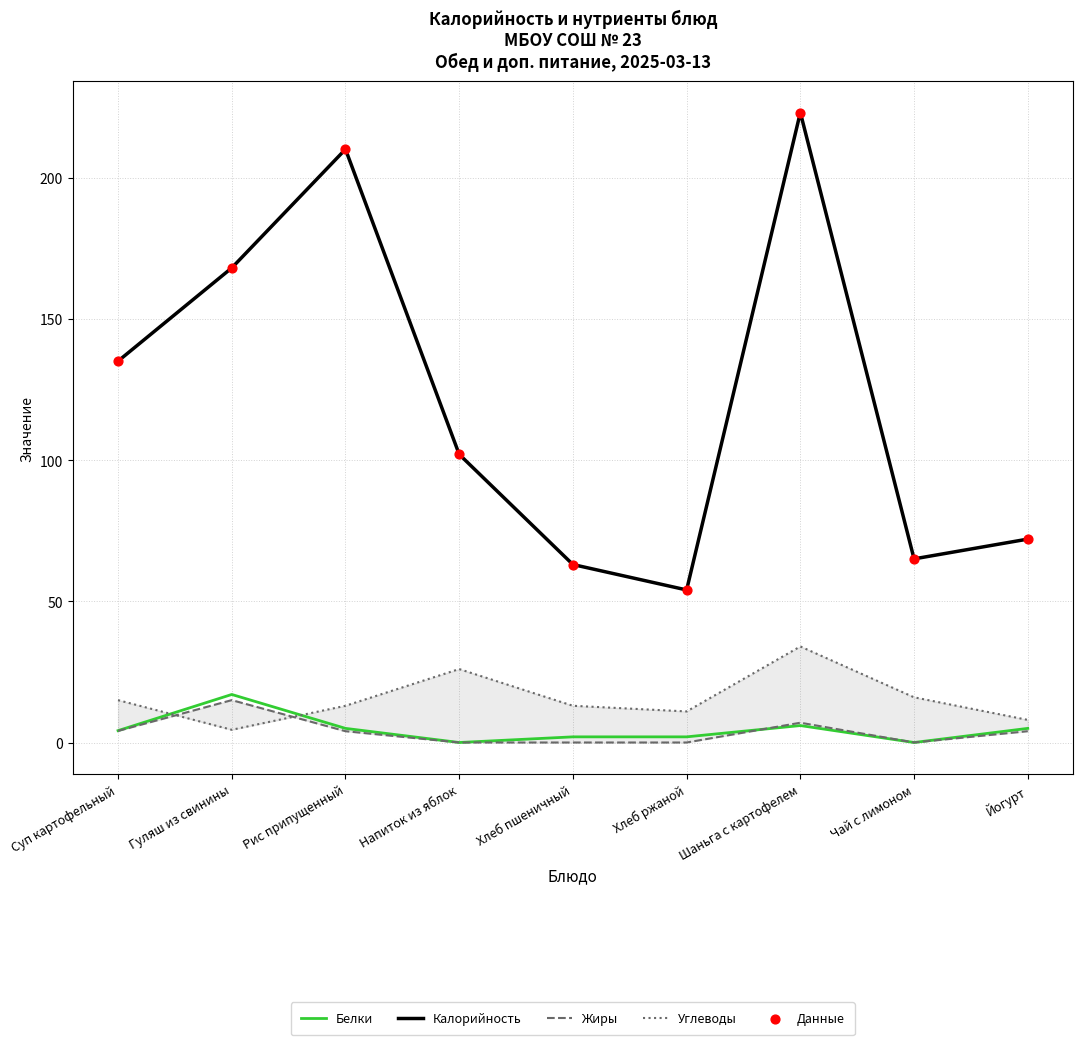

What is the total value across all series at Йогурт?

161.0